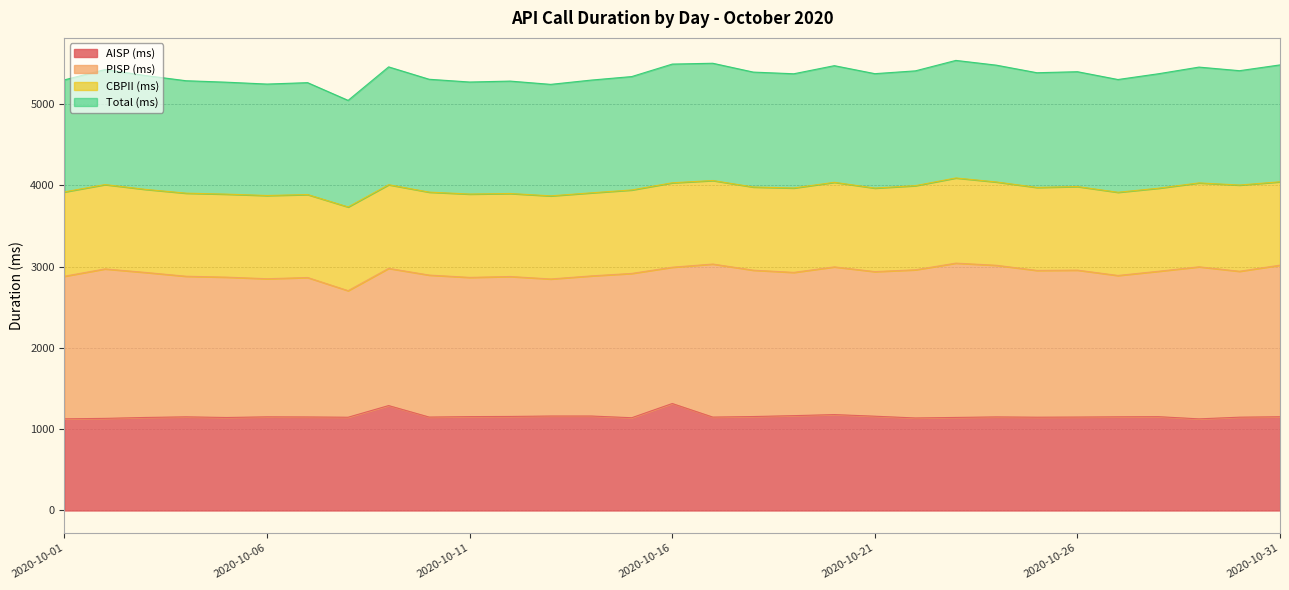

What is the maximum value for AISP (ms)?

1316.2